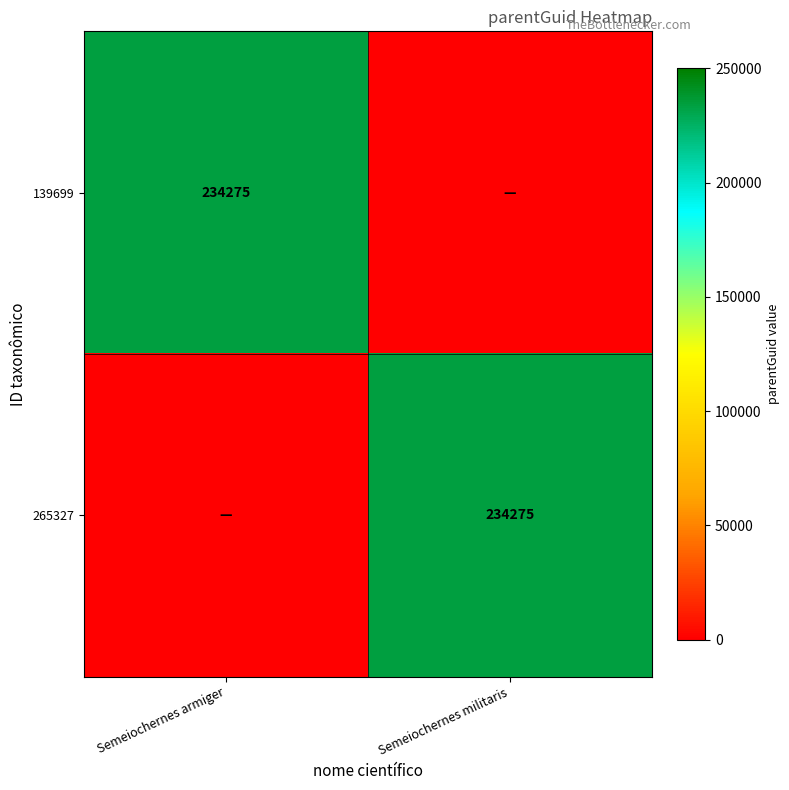

The 265327 series shows 234275 at Semeiochernes militaris. True or false?

True